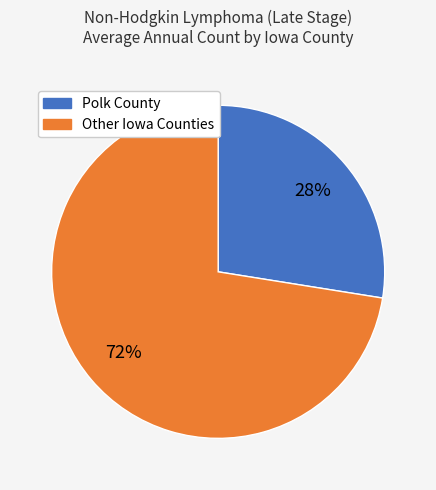

Is there any slice that represents more than half of the pie?

Yes